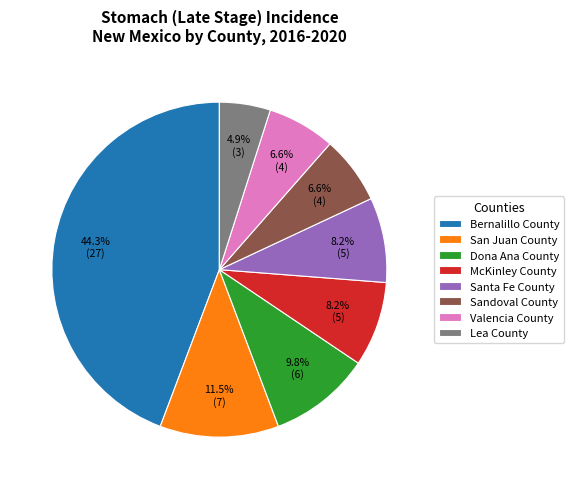

Is San Juan County the majority of the pie?

No